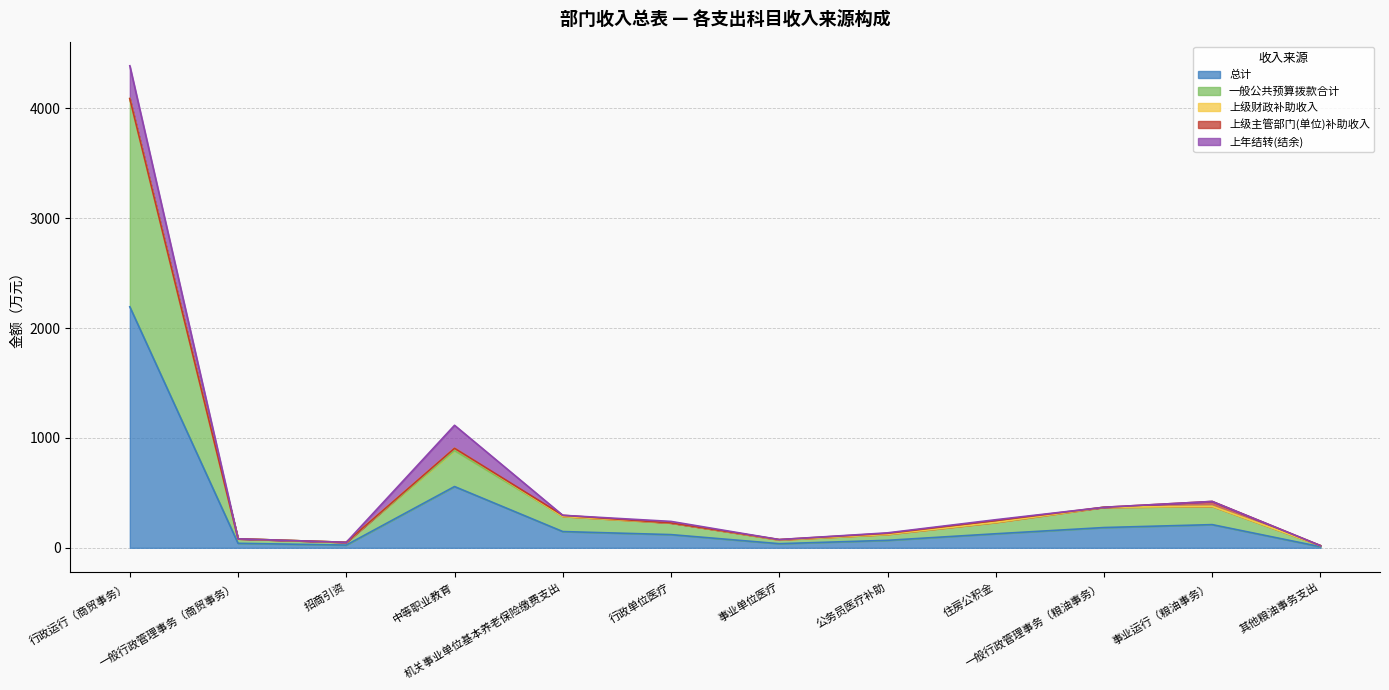

Reading right to left, what are all the values shown in this chart?

总计: 10.0	211.0	184.5	127.9	68.1	37.5	120.1	147.9	557.5	25.0	41.0	2193.5
一般公共预算拨款合计: 10.0	166.5	184.5	103.7	54.5	35.0	106.2	138.2	327.4	25.0	41.0	1894.8
上级财政补助收入: 0.0	0.0	0.0	0.0	0.0	0.0	0.0	0.0	21.0	0.0	0.0	0.0
上级主管部门(单位)补助收入: 0.0	44.5	0.0	16.5	9.0	2.6	0.0	9.7	0.0	0.0	0.0	0.0
上年结转(结余): 0.0	0.0	0.0	7.7	4.7	0.0	13.9	0.0	209.2	0.0	0.0	298.8